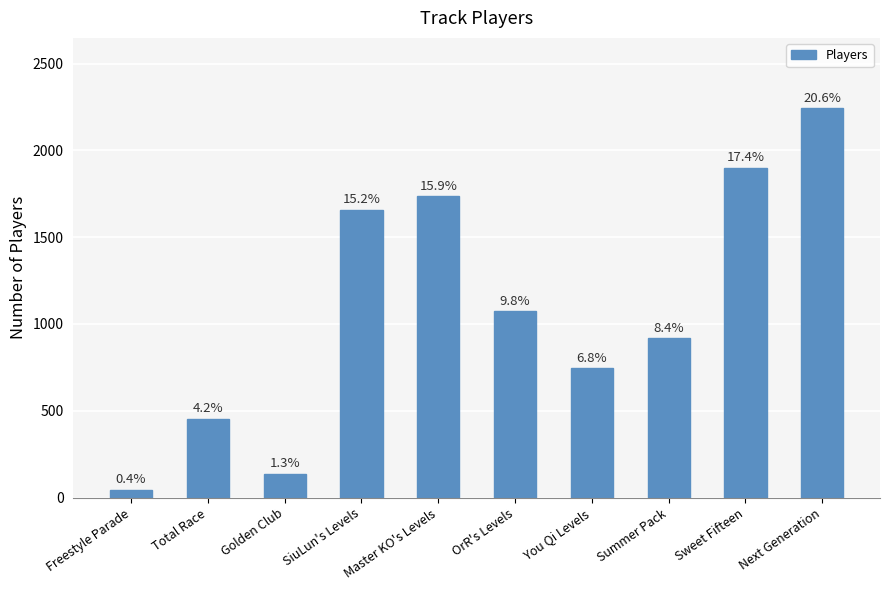

Reading right to left, what are all the values shown in this chart?

Next Generation=2244	Sweet Fifteen=1901	Summer Pack=919	You Qi Levels=744	OrR's Levels=1072	Master KO's Levels=1737	SiuLun's Levels=1657	Golden Club=138	Total Race=454	Freestyle Parade=46